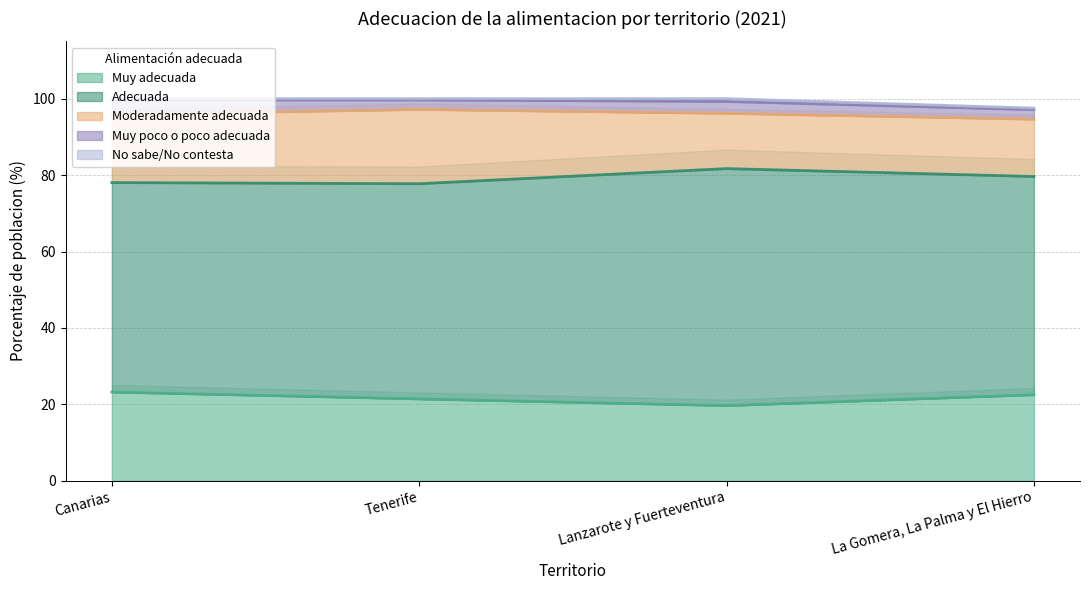

How many interior local valleys does the Muy adecuada series have?

1